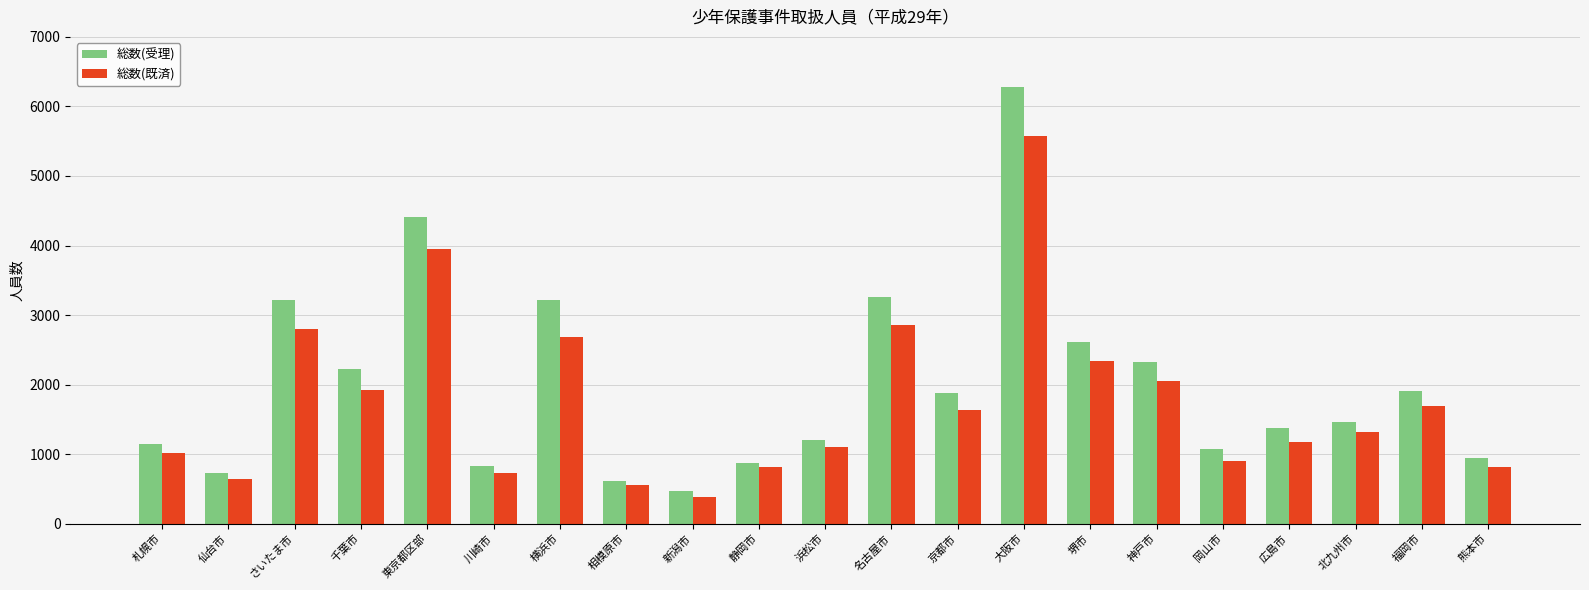

What is the sum of the 総数(受理) values at 横浜市 and 東京都区部?

7618